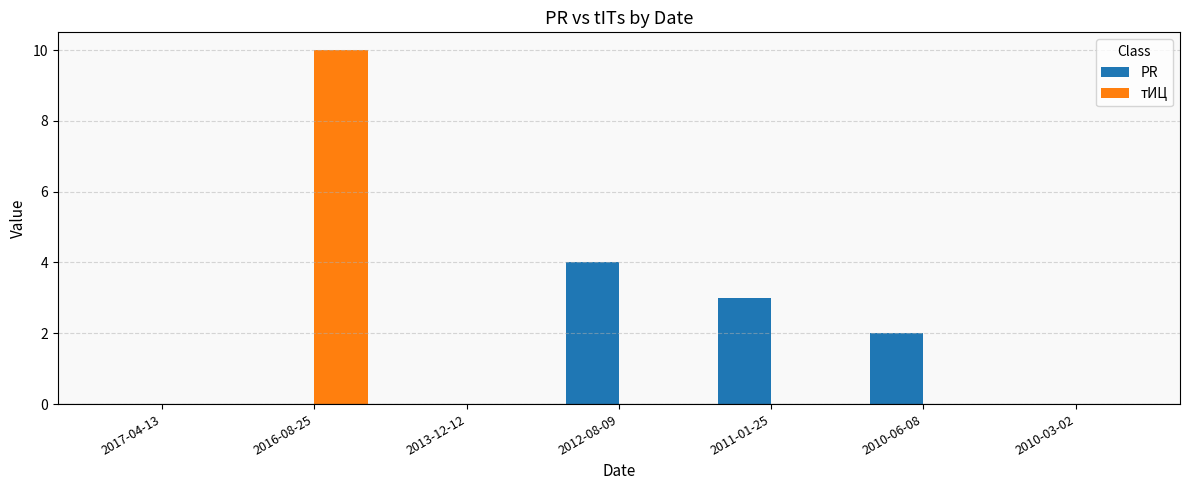

What is the sum of the тИЦ values at 2016-08-25 and 2017-04-13?

10